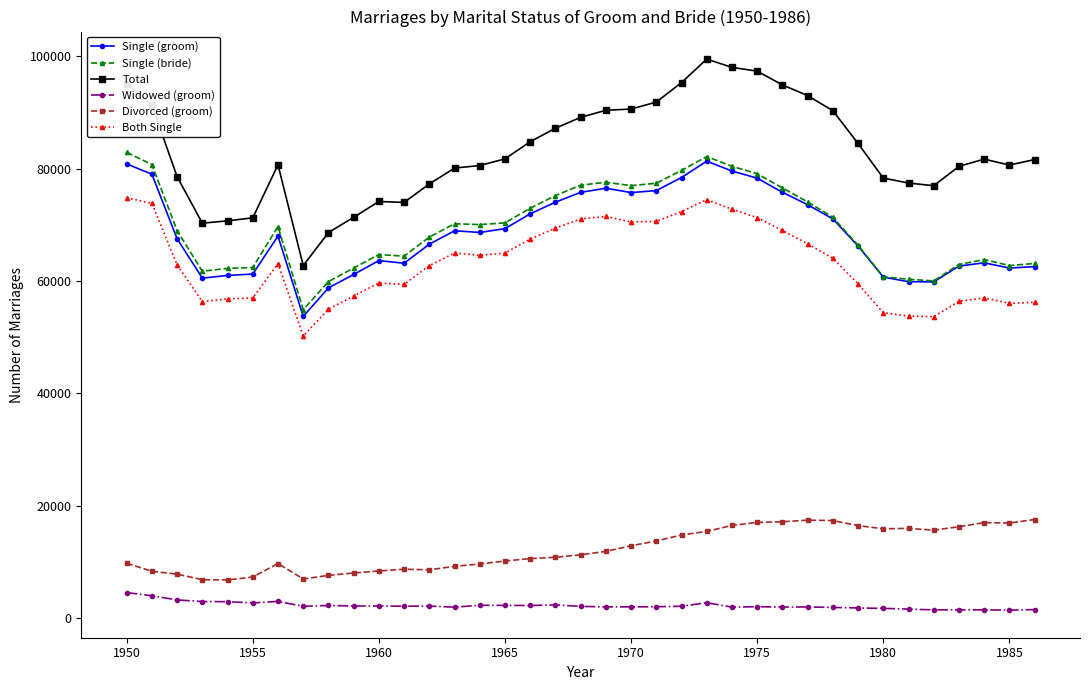

Which series has the largest range (max minus min)?

Total